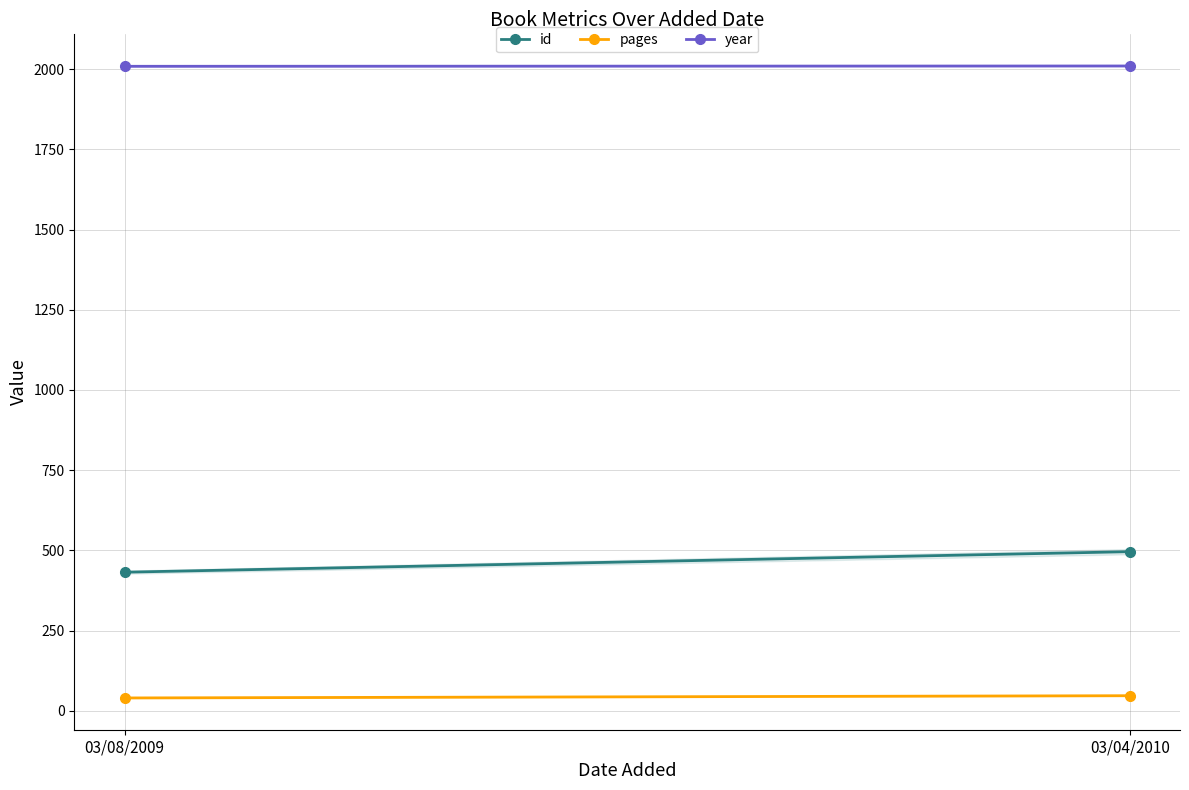

Read the year value at 03/04/2010.

2010